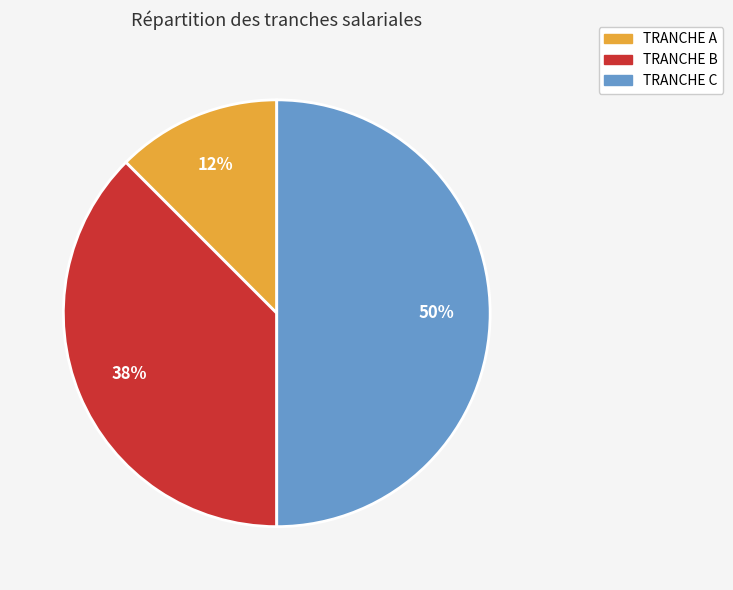

To the nearest percent, what percentage of the pie is TRANCHE C?

50%